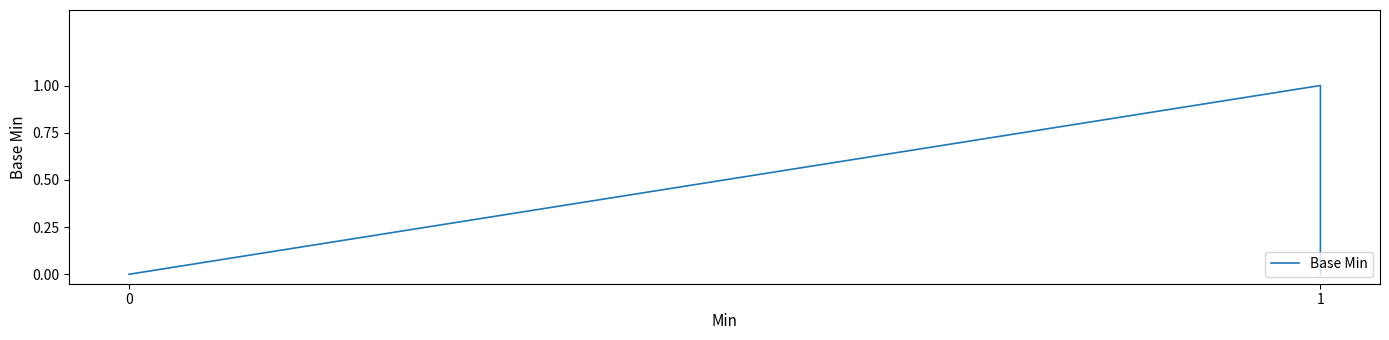

Reading right to left, what are all the values shown in this chart?

0	1	0	0	0